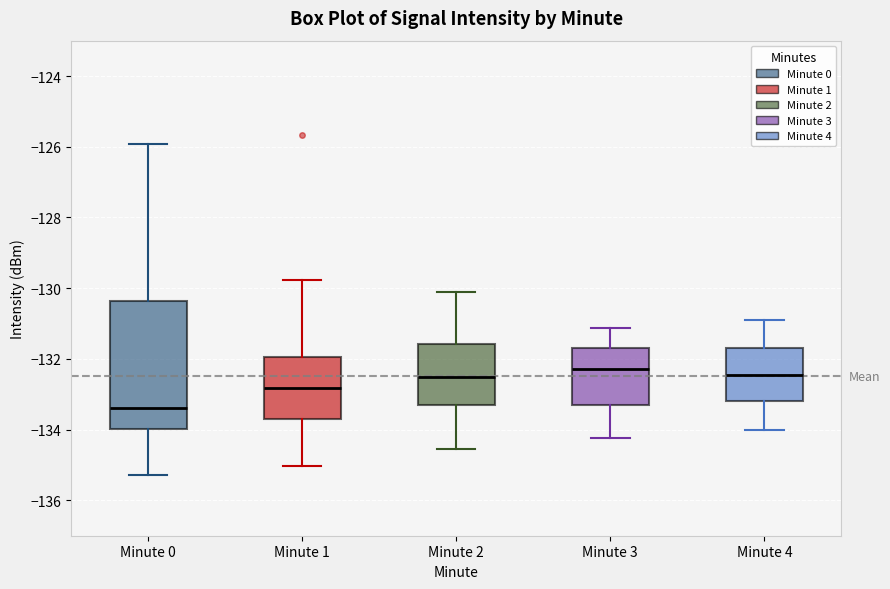

Comparing the boxes themselves (not the whiskers), which one is the tallest?

Minute 0